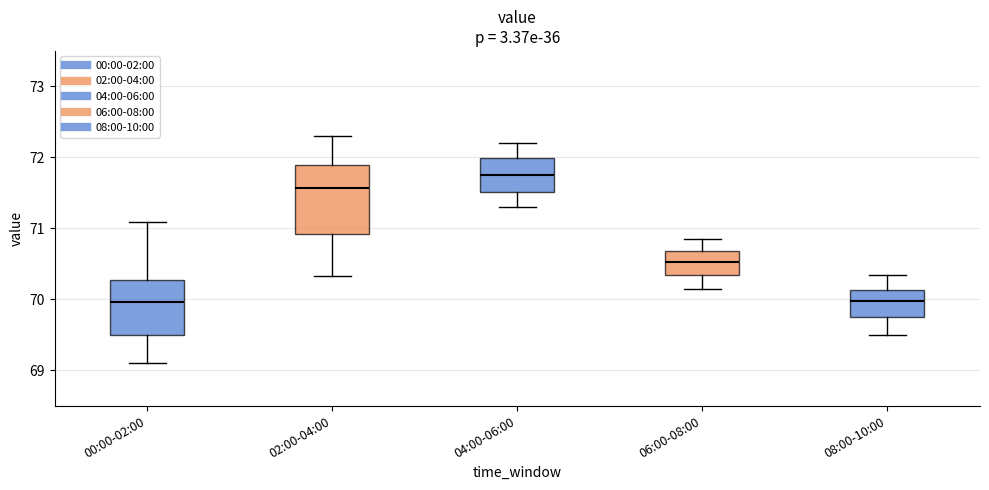

Comparing the boxes themselves (not the whiskers), which one is the tallest?

02:00-04:00